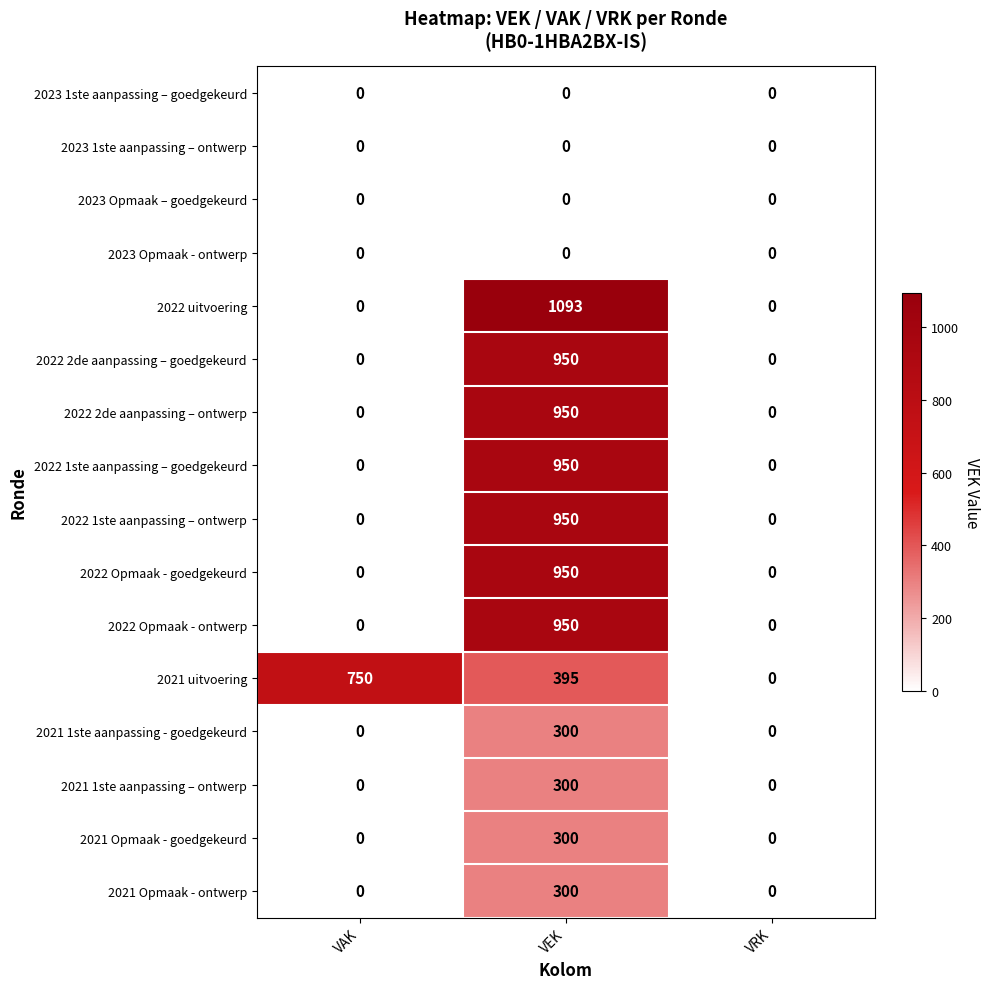

What is the highest value of the 2021 uitvoering series?

750